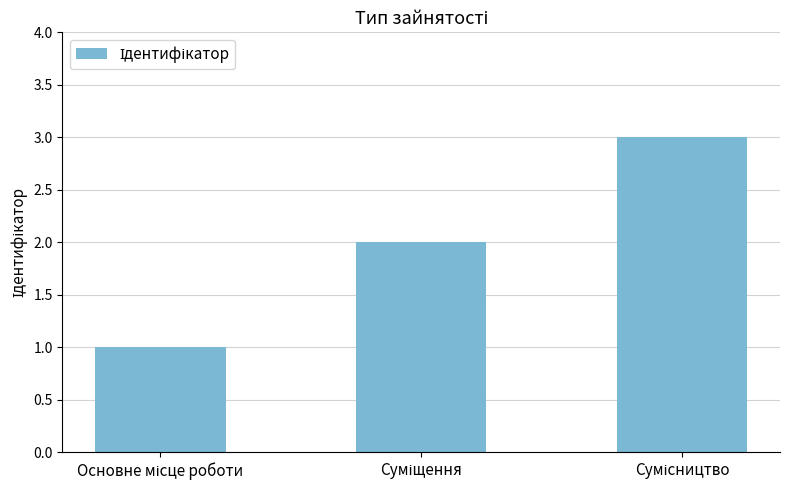

What is the average value?

2